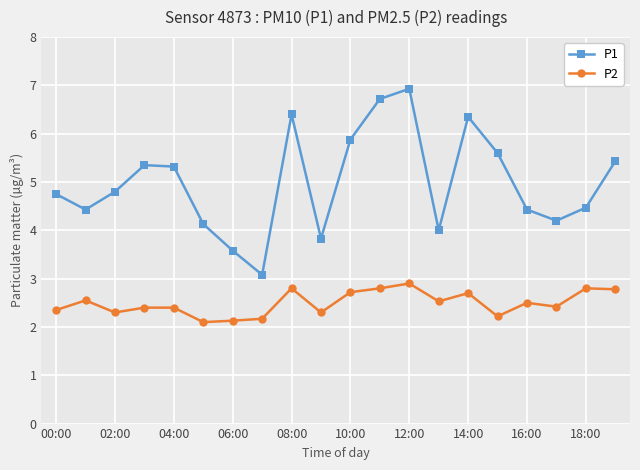

What is the maximum value shown in the chart?

6.9